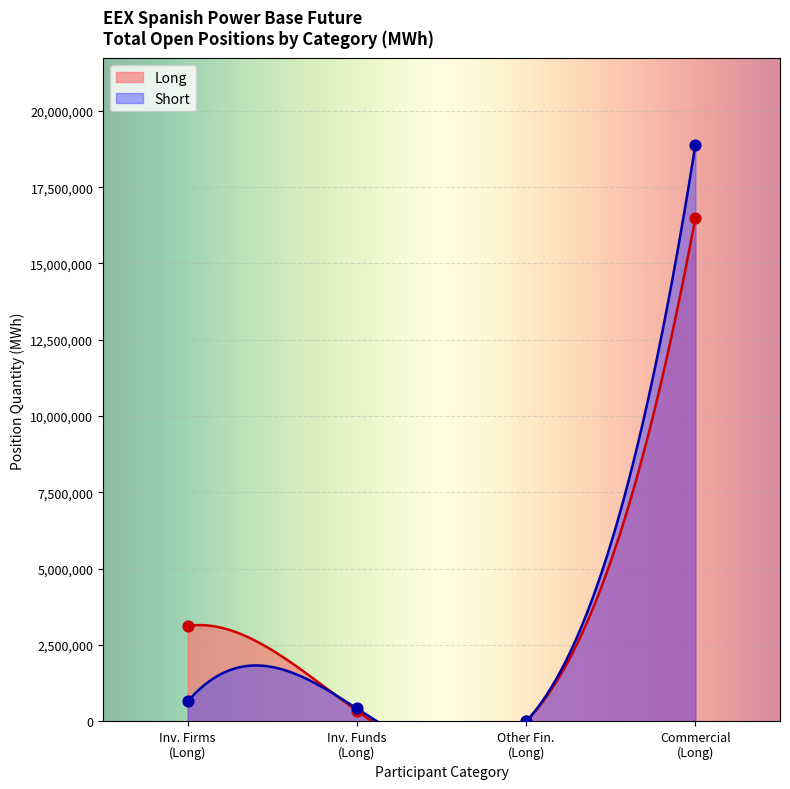

At how many categories does at least one series exceed 14127209?

1